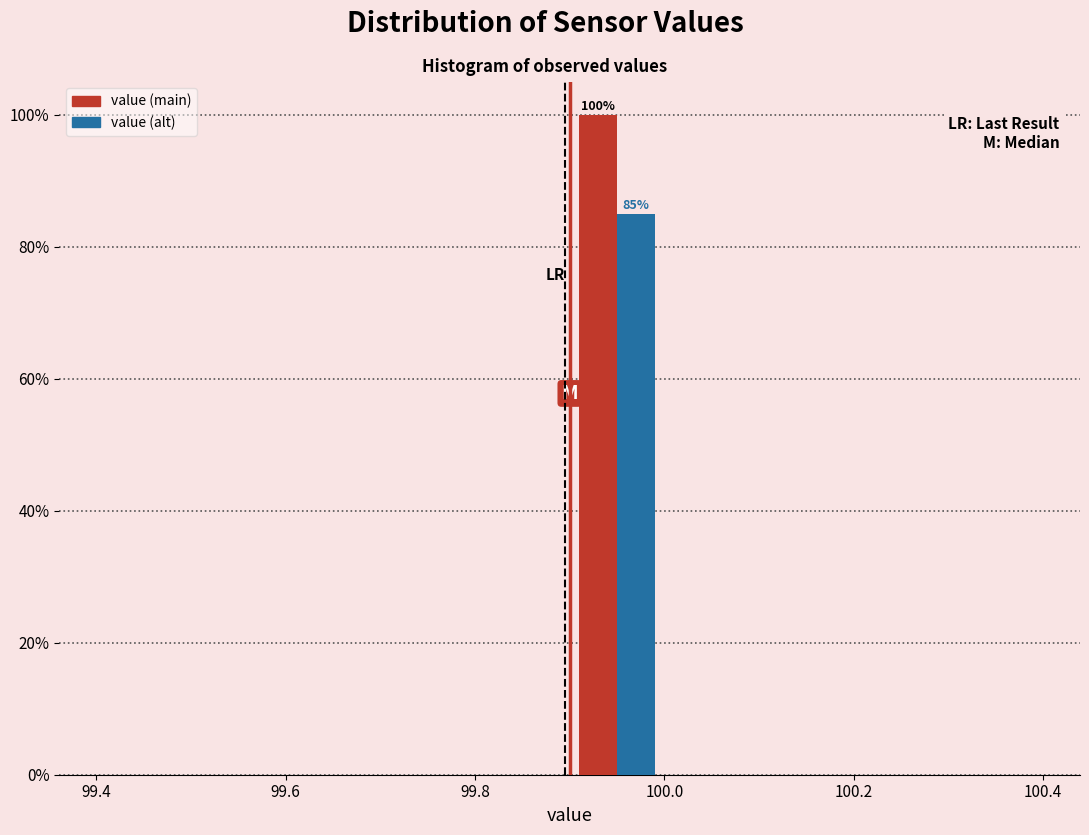

In the value (alt) series, which range on the x-axis has the tallest bar?

99.9 to 100.0